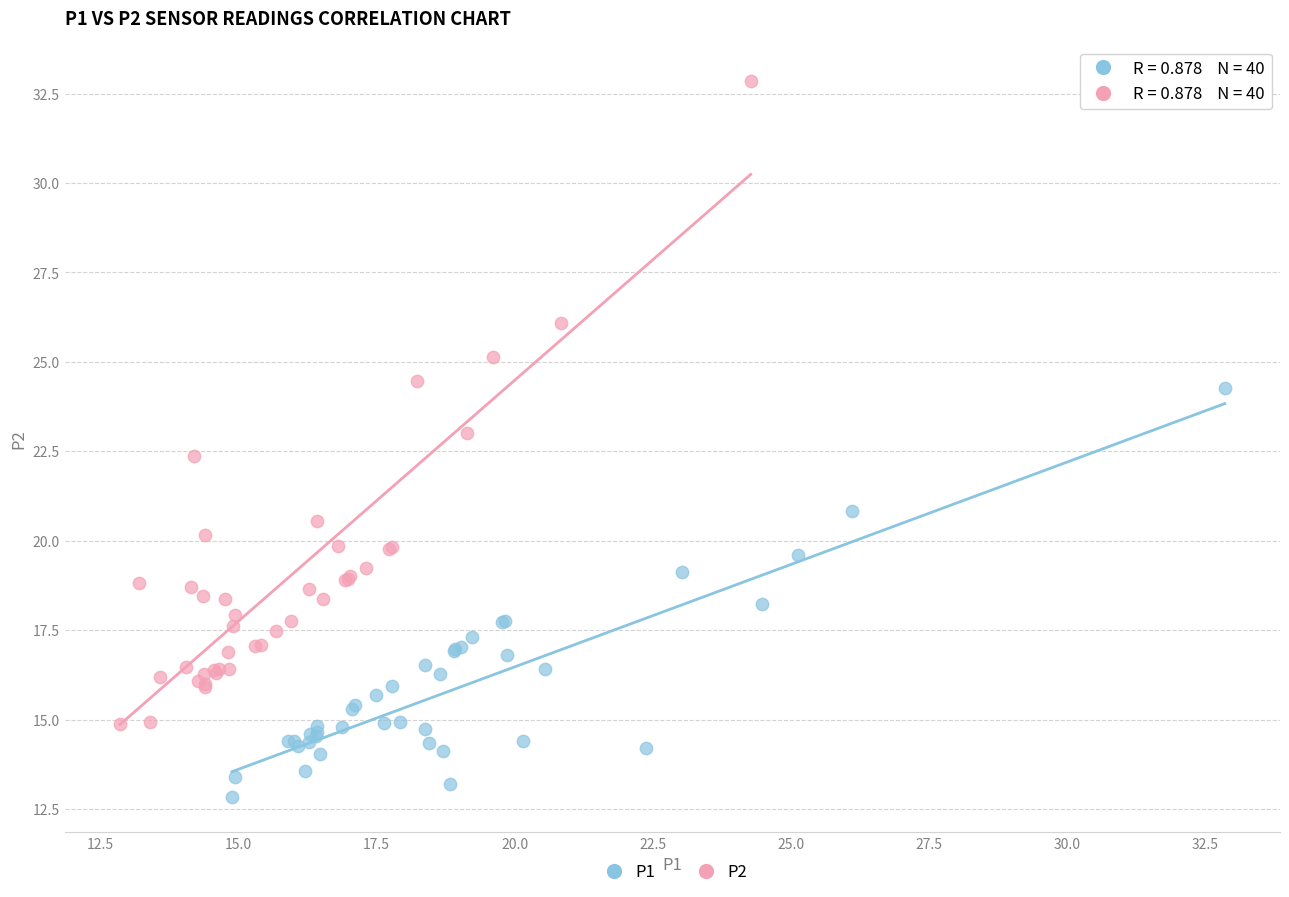

Which series reaches the minimum Y coordinate?

P1